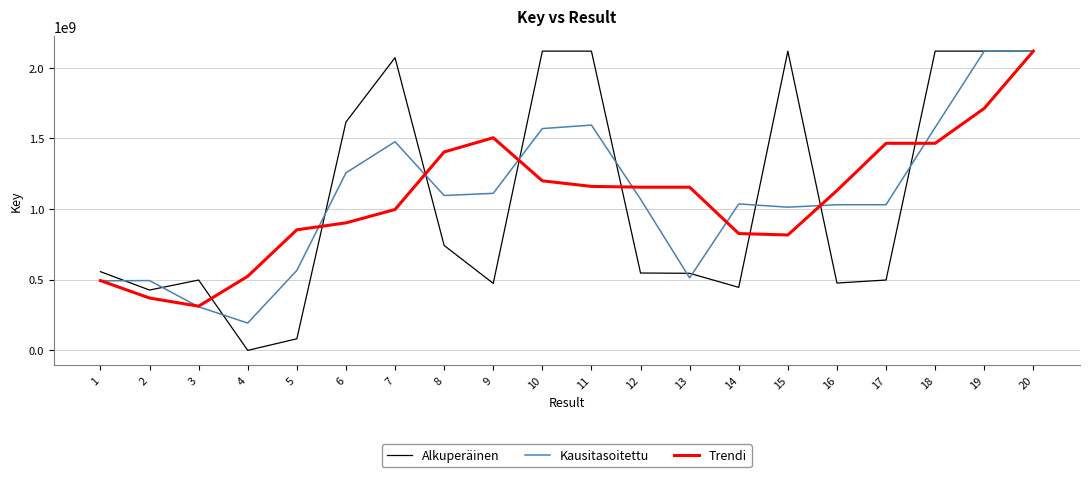

What is the difference between the Kausitasoitettu values at 20 and 13?

1604783519.5